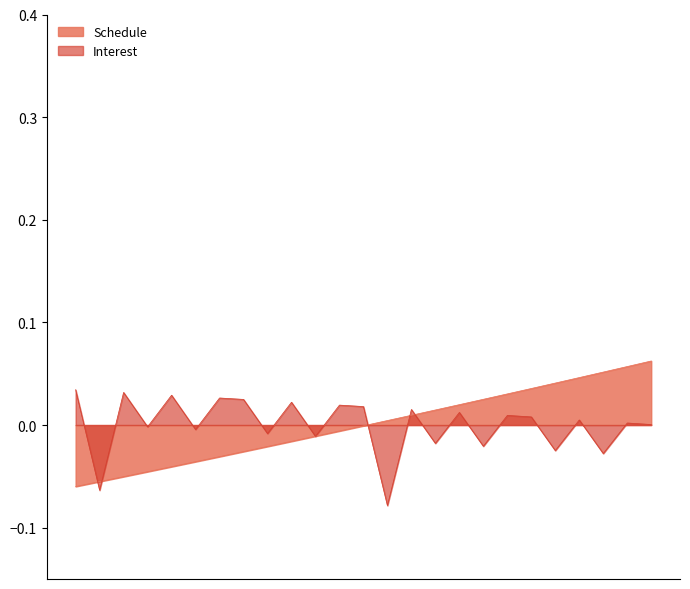

What is the greatest value displayed?

0.1